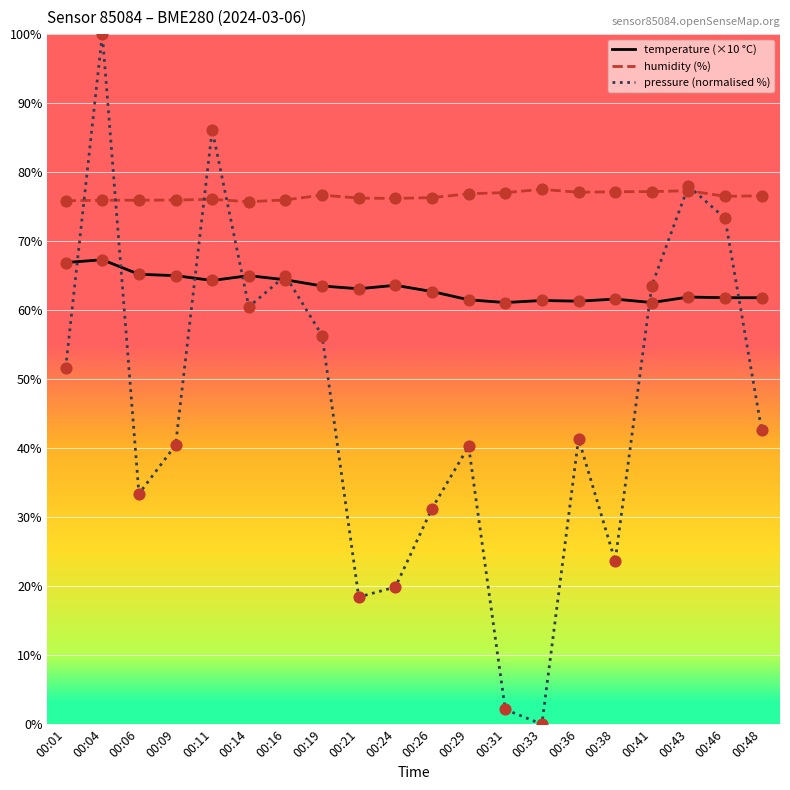

Which series has the largest range (max minus min)?

pressure (normalised %)